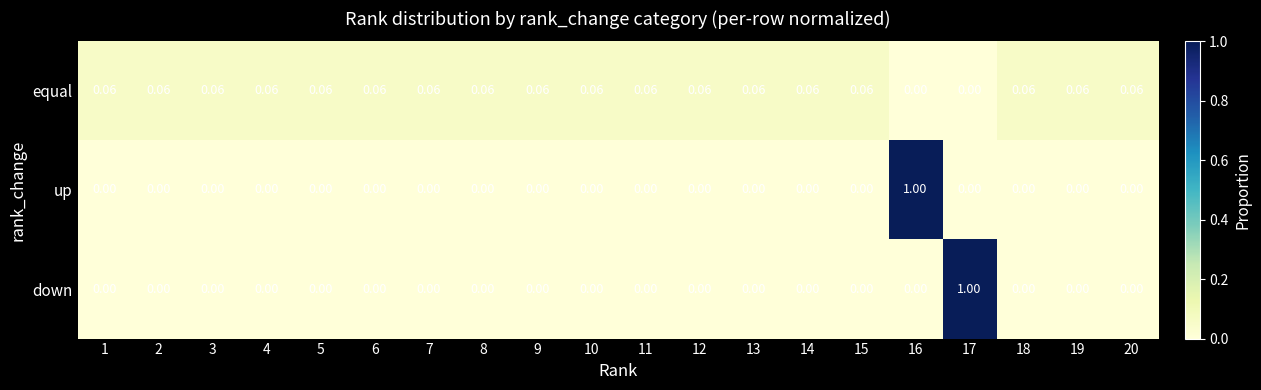

Is the value of up at 18 greater than the value of equal at 1?

No